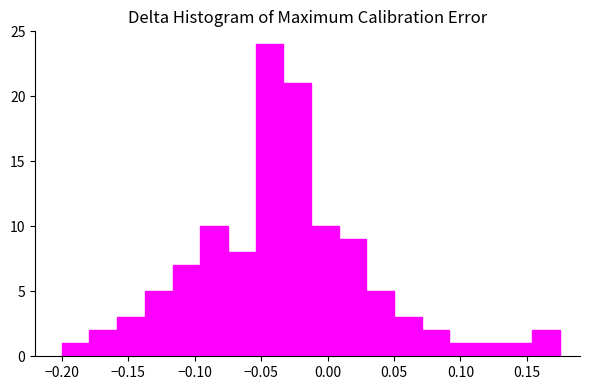

Reading left to right, transcribe this chart: for each bar, give the range it covers on the x-axis and its height. Neither the bar edges nor the heights are printed on the chart, so give them approximately, as read against the axes.

-0.200 to -0.180: 1
-0.180 to -0.160: 2
-0.160 to -0.135: 3
-0.135 to -0.115: 5
-0.115 to -0.095: 7
-0.095 to -0.075: 10
-0.075 to -0.055: 8
-0.055 to -0.035: 24
-0.035 to -0.010: 21
-0.010 to 0.010: 10
0.010 to 0.030: 9
0.030 to 0.050: 5
0.050 to 0.070: 3
0.070 to 0.090: 2
0.090 to 0.115: 1
0.115 to 0.135: 1
0.135 to 0.155: 1
0.155 to 0.175: 2